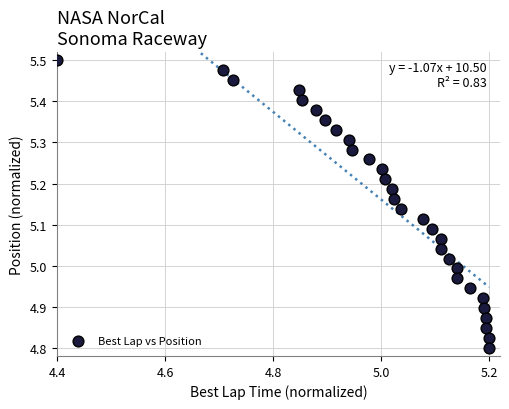

What is the range of X values (max minus min)?

0.8